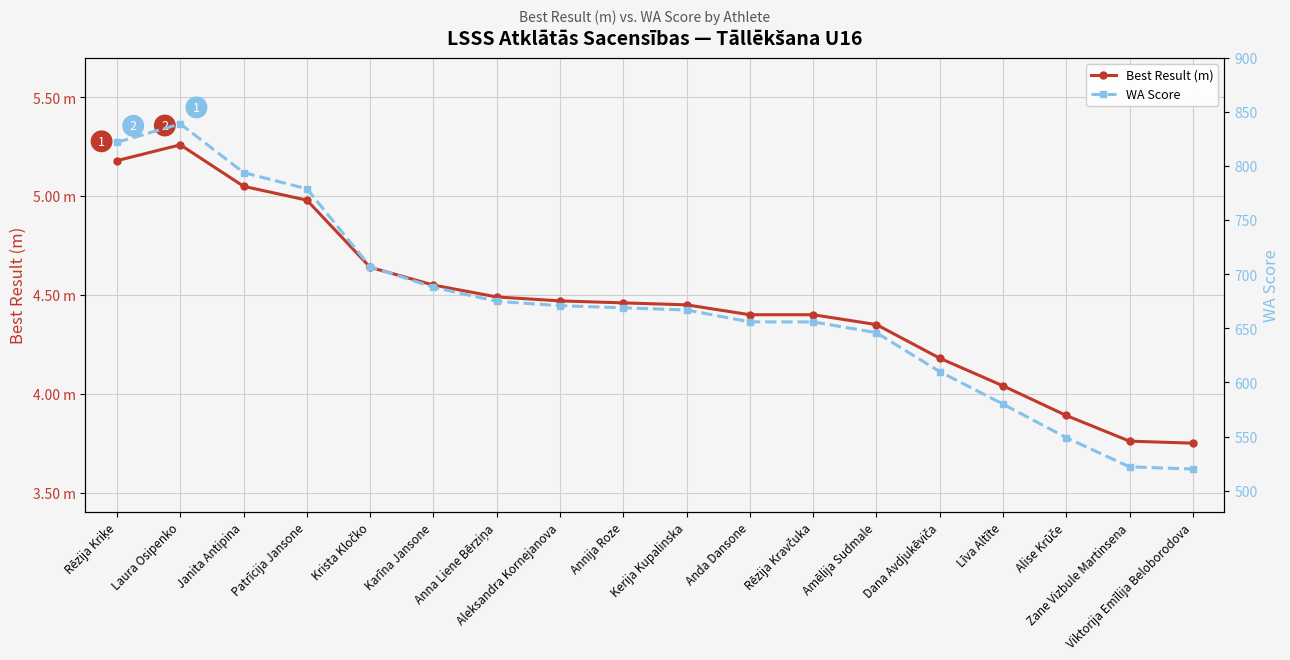

How many lines are shown in the chart?

2